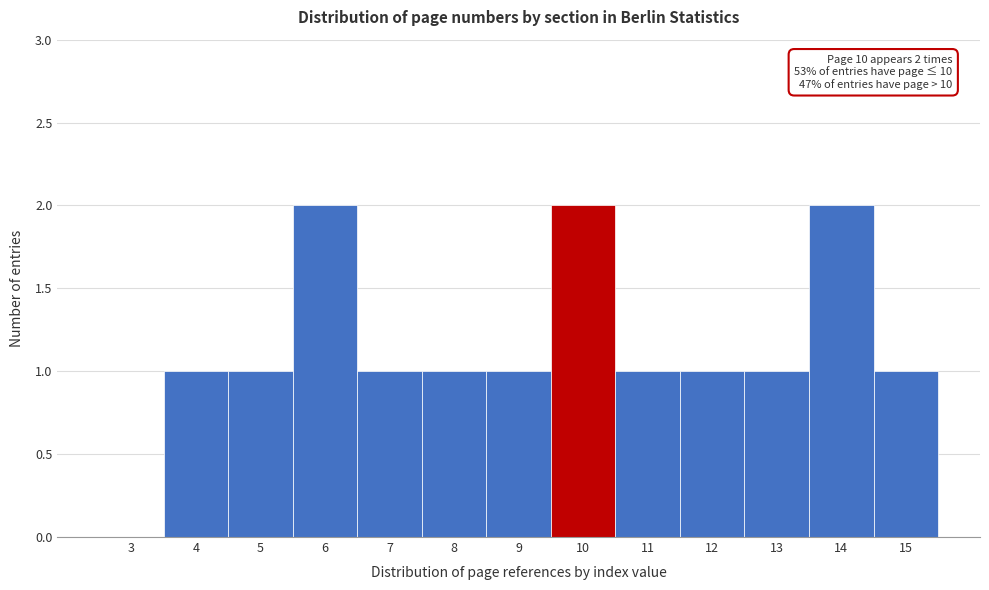

Reading left to right, what are all the values shown in this chart?

3=0	4=1	5=1	6=2	7=1	8=1	9=1	10=2	11=1	12=1	13=1	14=2	15=1